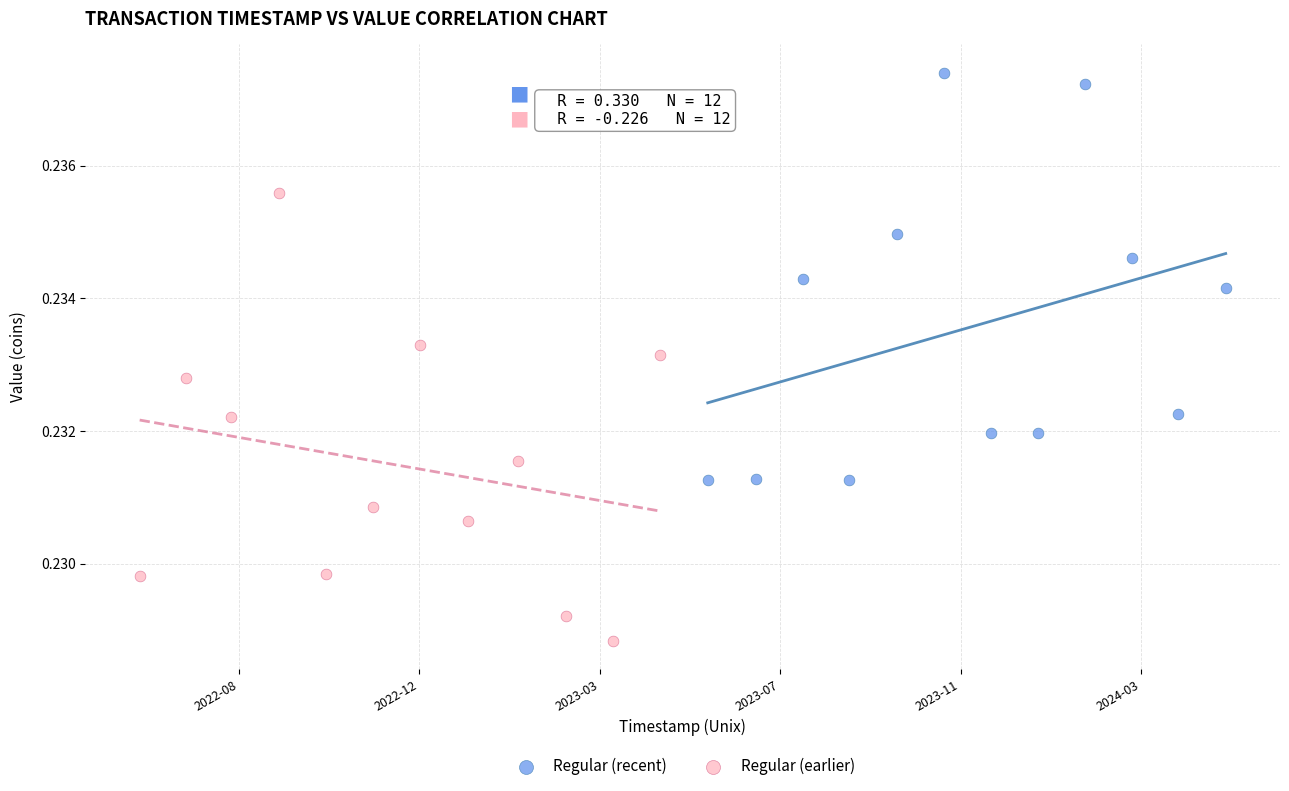

Which series reaches the maximum Y coordinate?

Regular (recent)